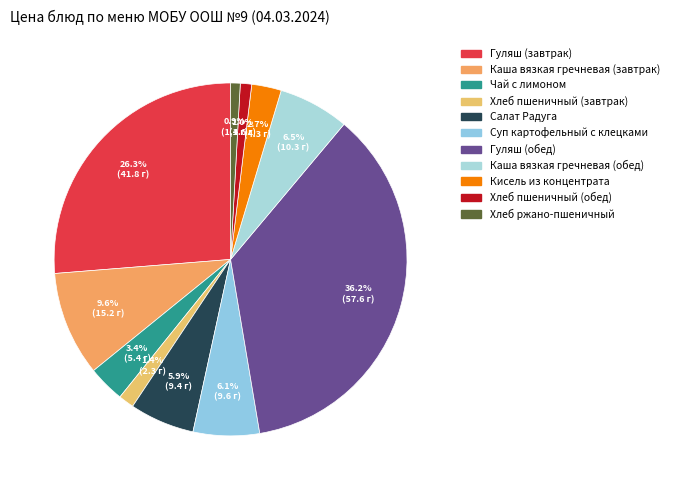

Does any single category account for the majority?

No